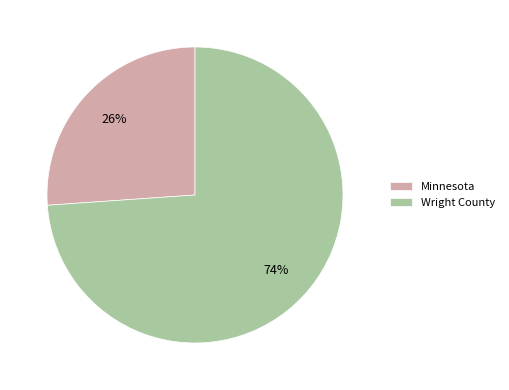

To the nearest percent, what percentage of the pie is Minnesota?

26%